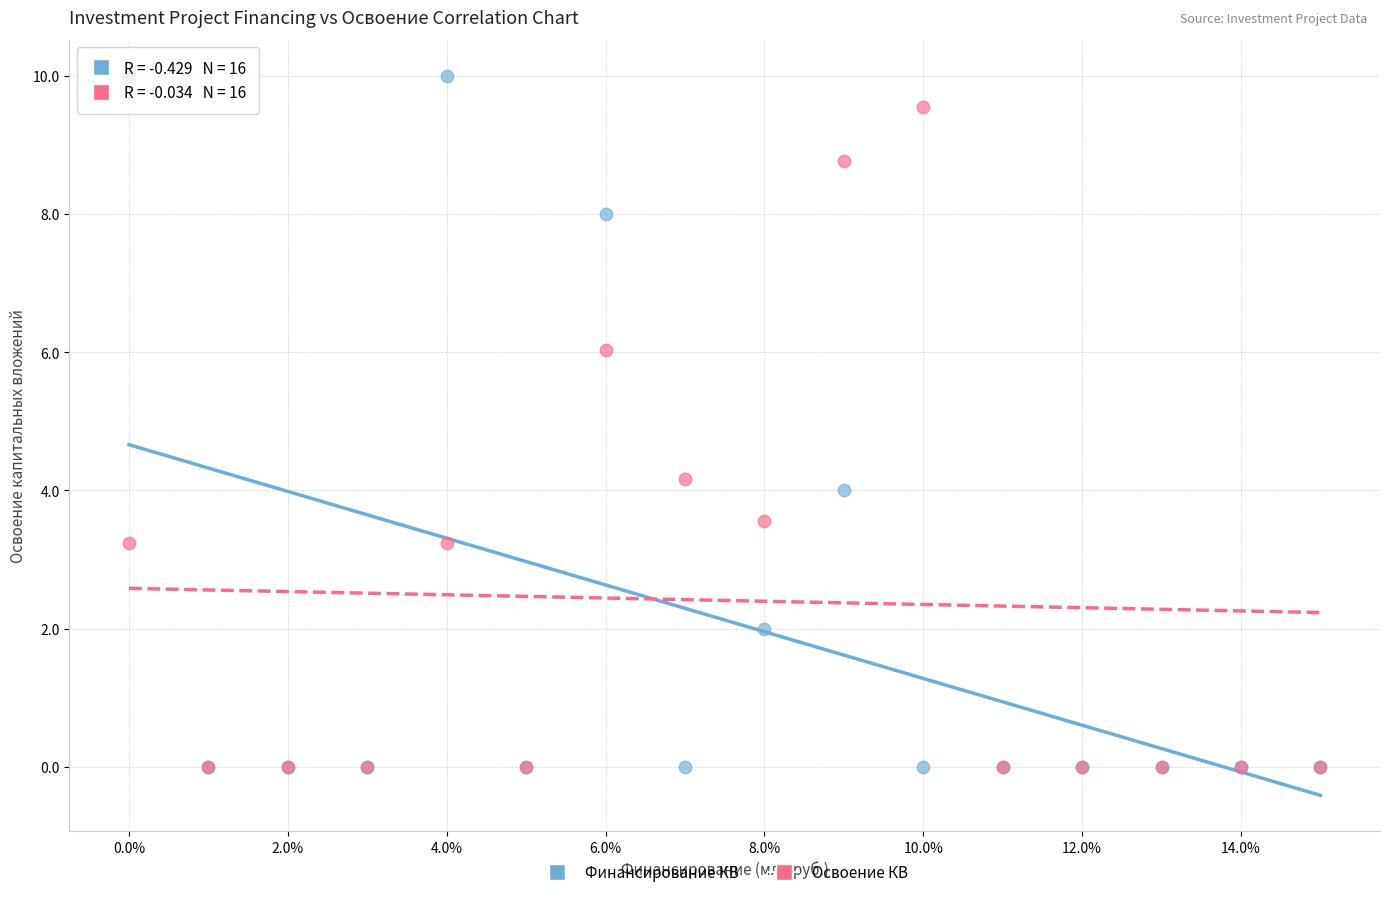

Across all series, what Y value is closest to 5?

4.2